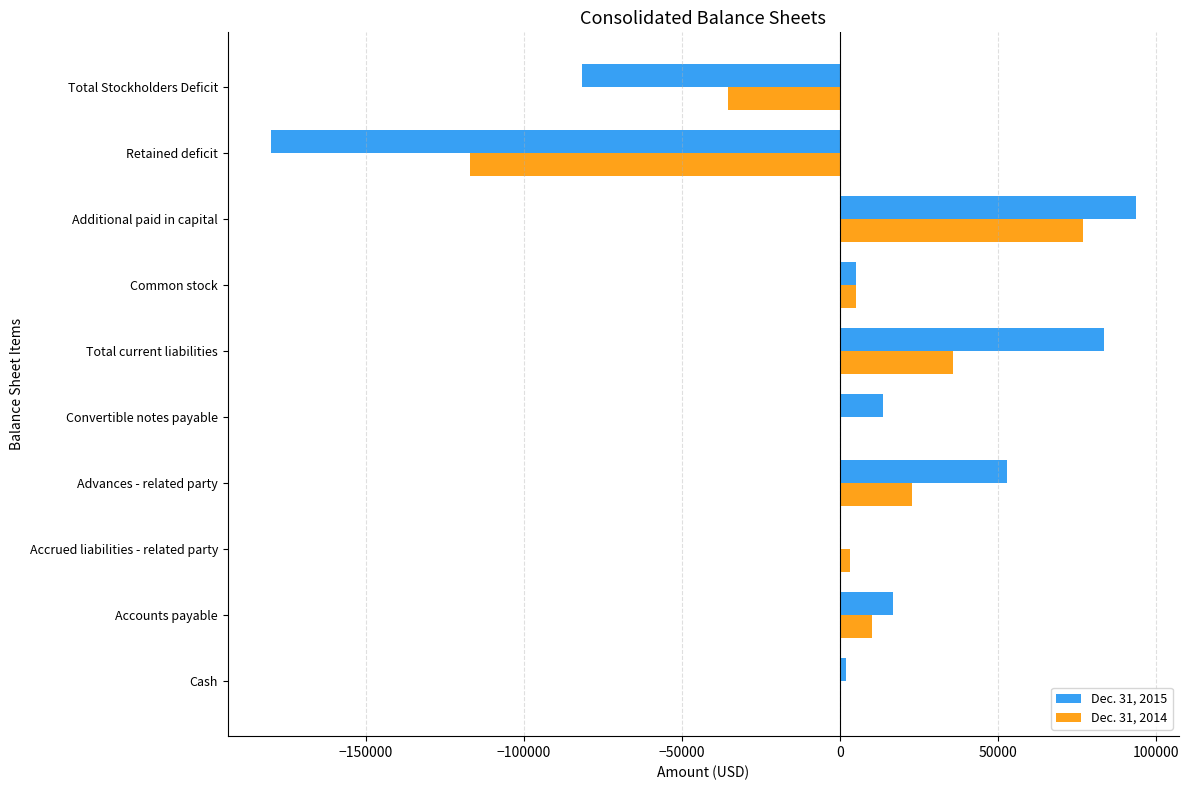

How many distinct data groups are displayed?

2